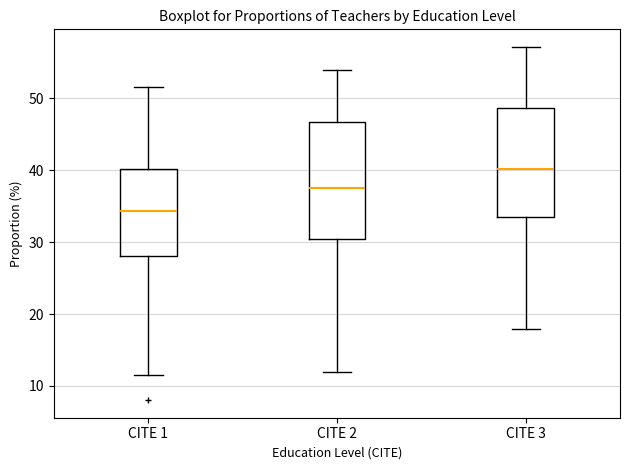

Which box's median line is the highest?

CITE 3